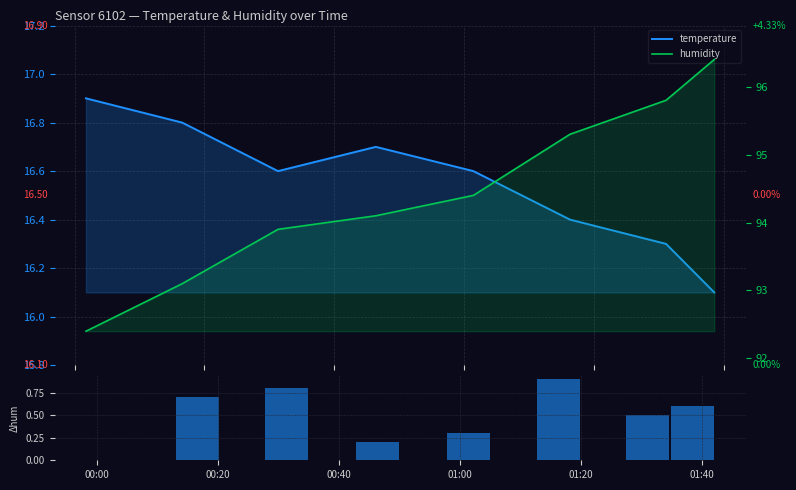

Which category has the lowest value across all series?

00:00